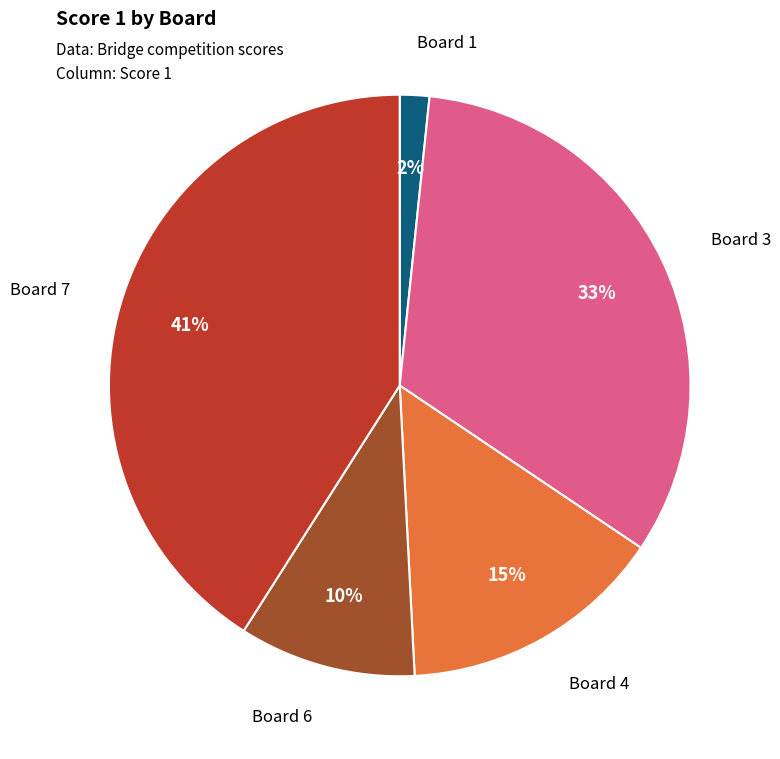

Is there a majority slice in this chart?

No